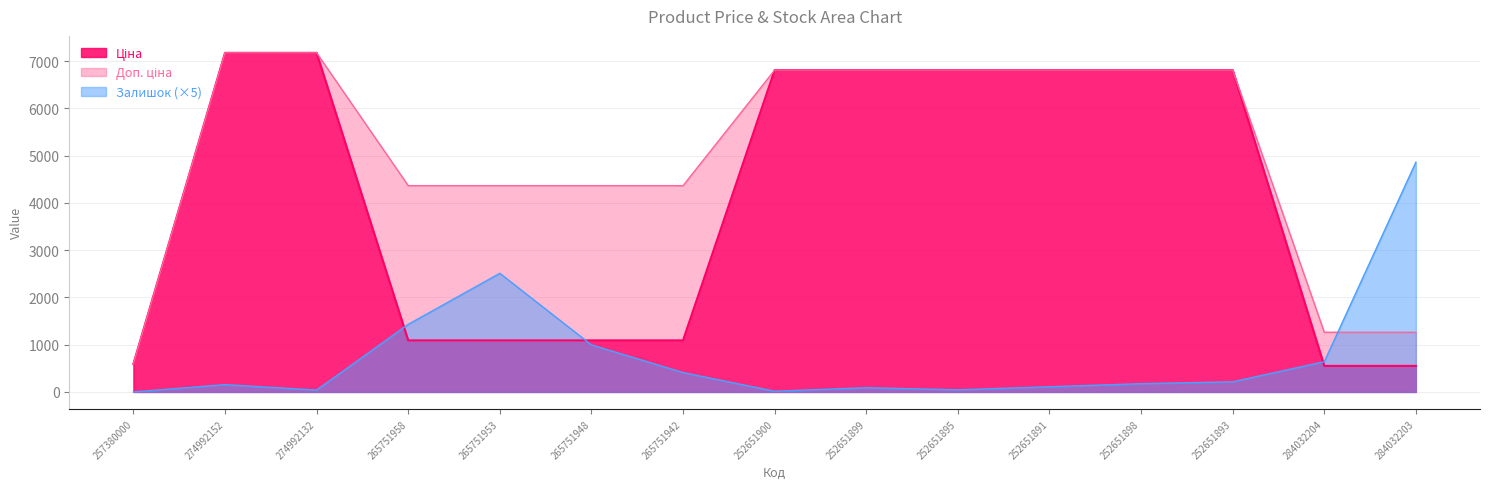

List the labels in order of Залишок value, largest first.

284032203, 265751953, 265751958, 265751948, 284032204, 265751942, 252651893, 252651898, 274992152, 252651891, 252651899, 252651895, 274992132, 252651900, 257380000